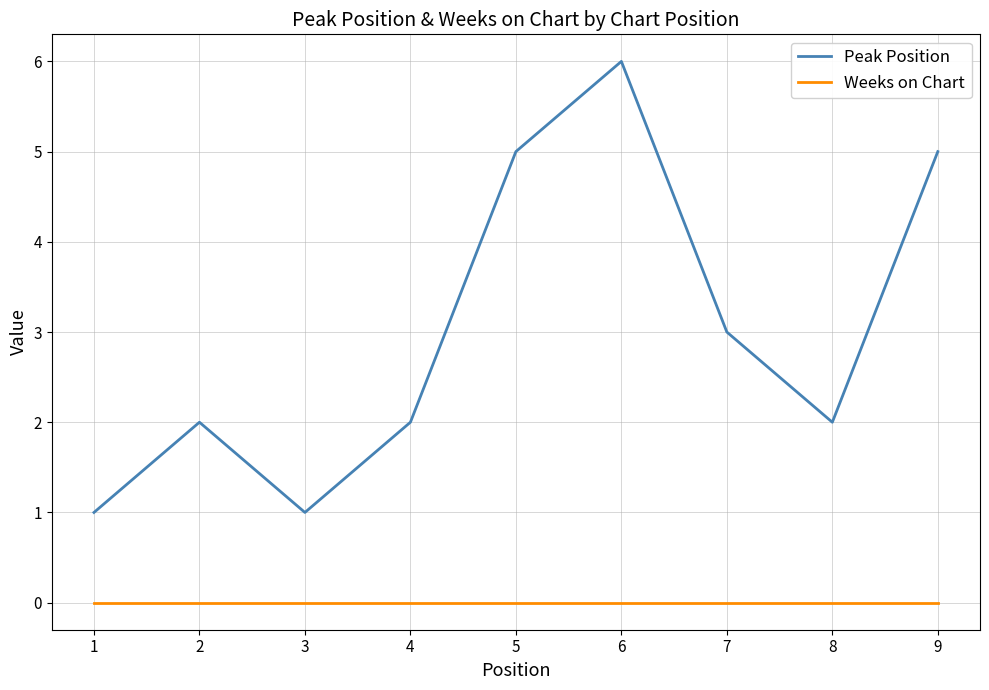

True or false: Weeks on Chart and Peak Position intersect in this chart.

False